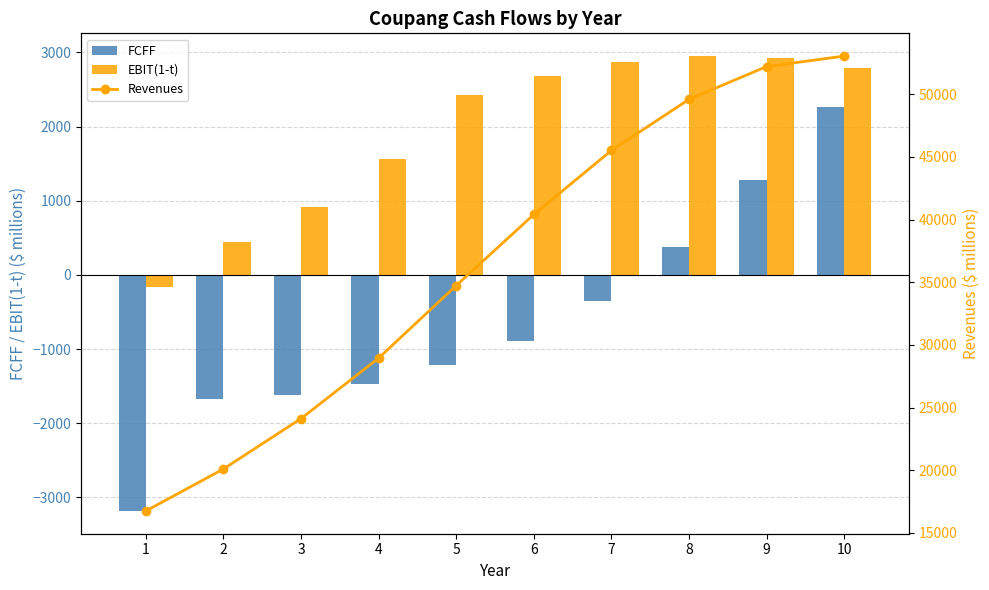

Reading right to left, extract all data points from this chart.

FCFF: 2258.8	1274.3	381.6	-350.3	-884.6	-1216.0	-1476.5	-1616.4	-1668.7	-3183.3
EBIT(1-t): 2785.2	2924.1	2951.0	2867.6	2687.3	2431.8	1563.3	916.8	442.3	-167.5
Revenues: 53050.8	52215.4	49596.7	45518.2	40410.4	34740.7	28950.6	24125.5	20104.6	16753.8